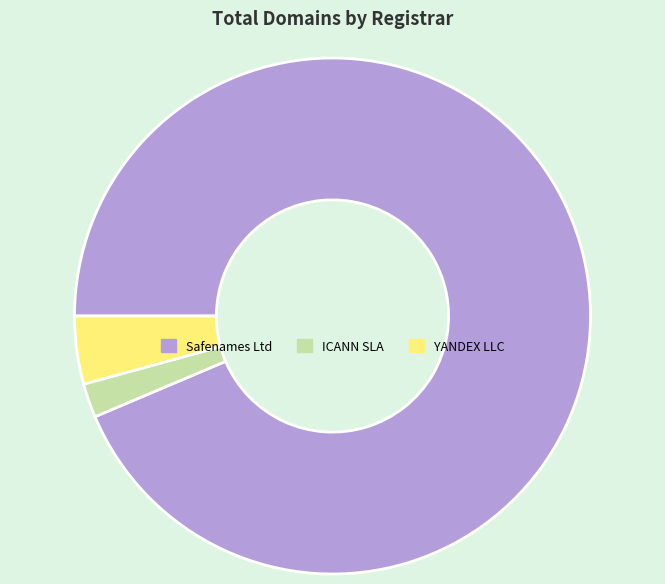

Is there a majority slice in this chart?

Yes